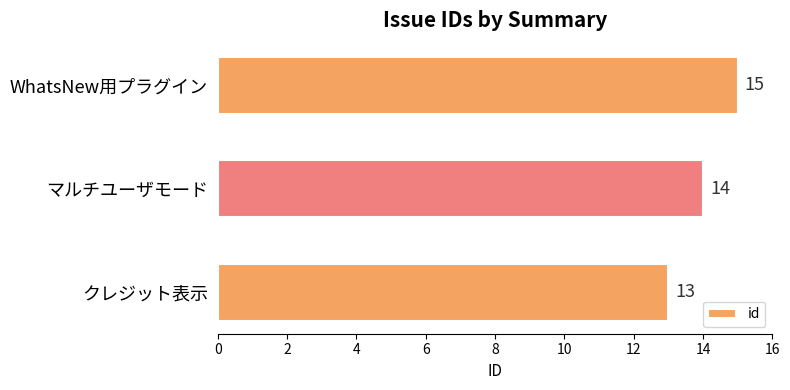

Count the values in the range 13 to 15.

3